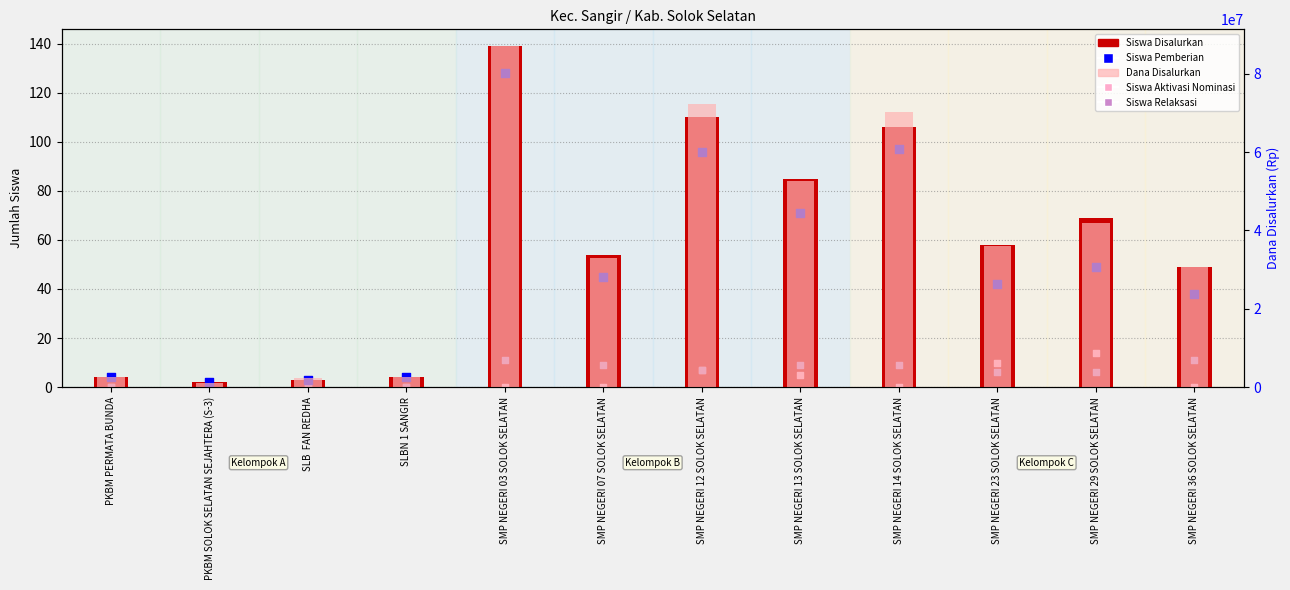

Which series reaches the minimum Y coordinate?

Siswa Aktivasi Nominasi